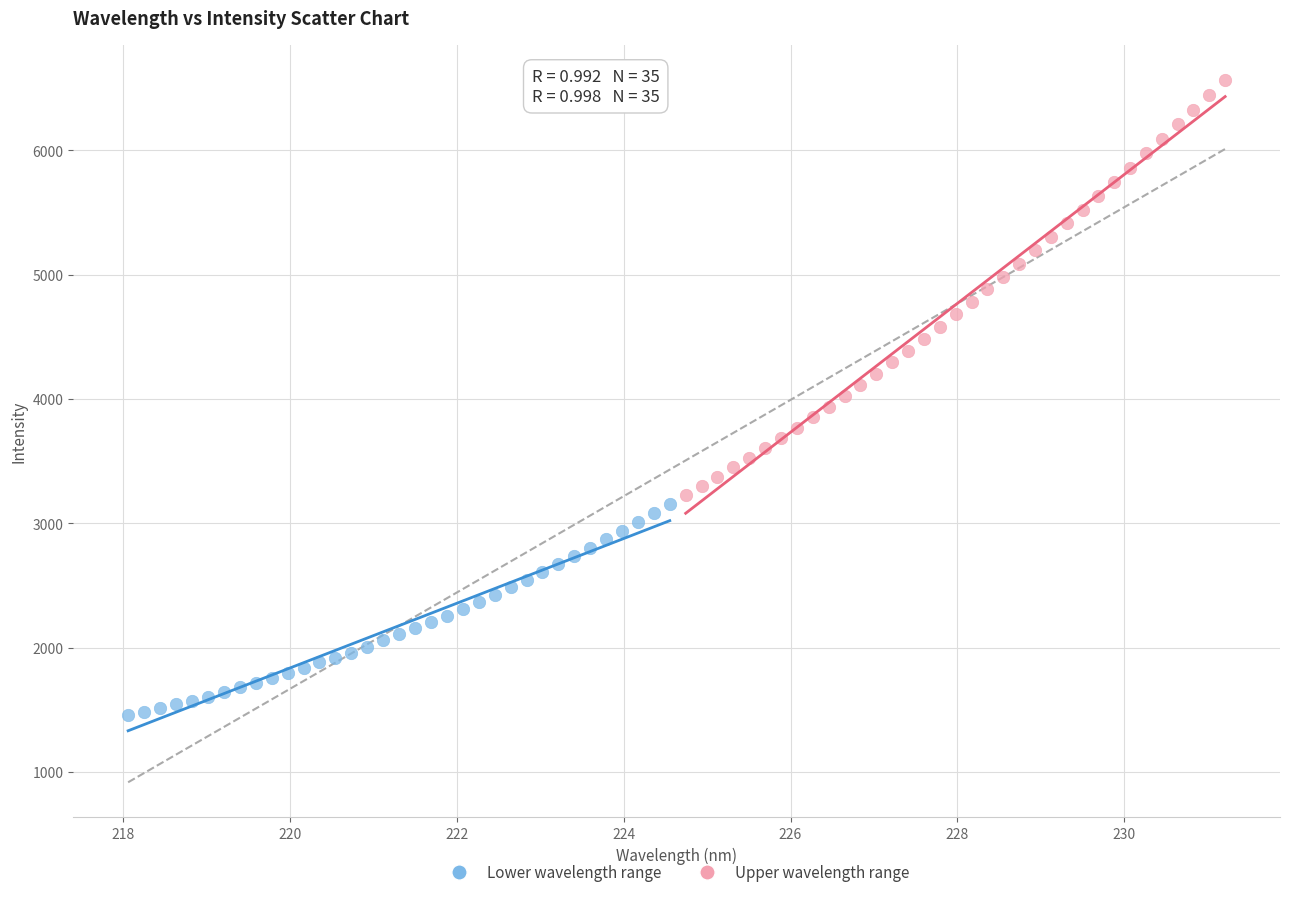

Which series has the widest spread of Y values?

Upper wavelength range